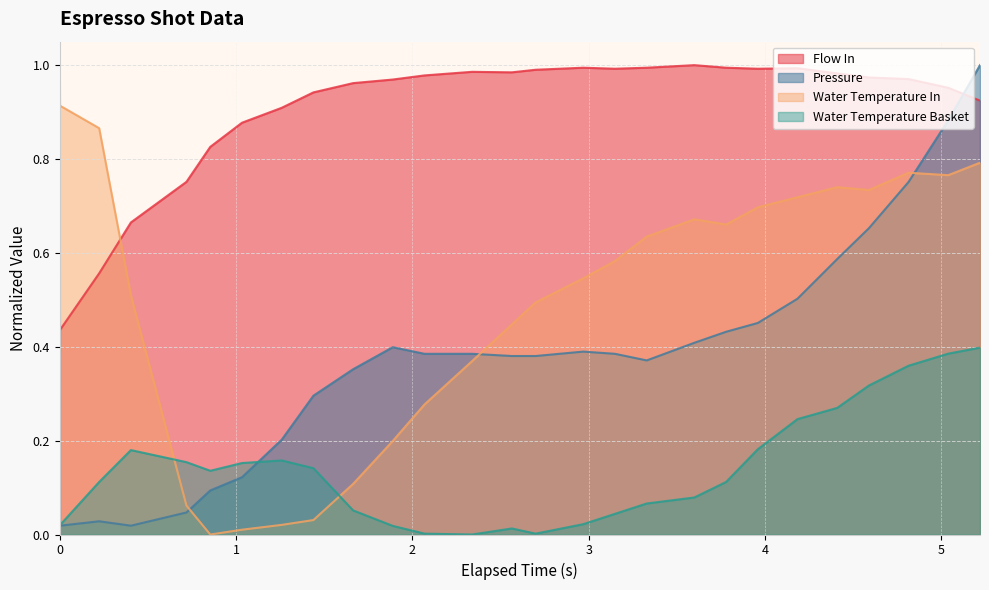

Which series has the widest spread of values?

flow_in